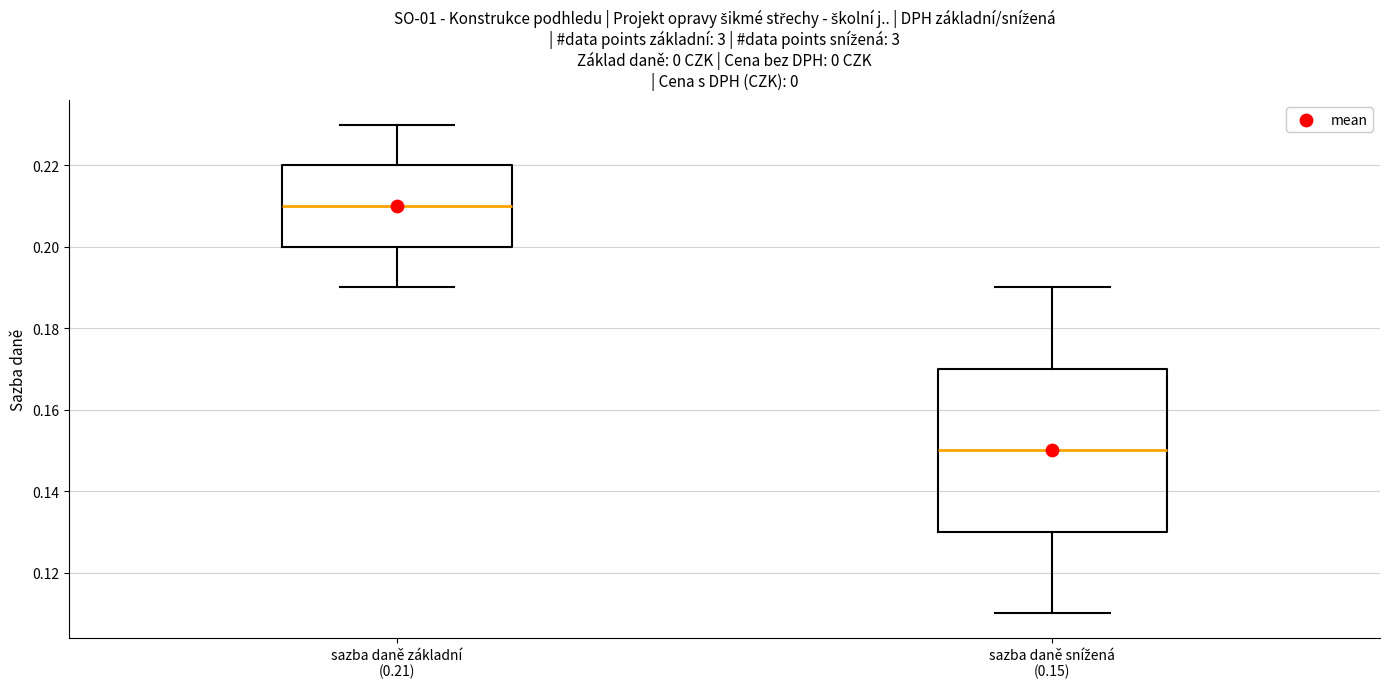

Which box's median line is the highest?

sazba daně základní (0.21)